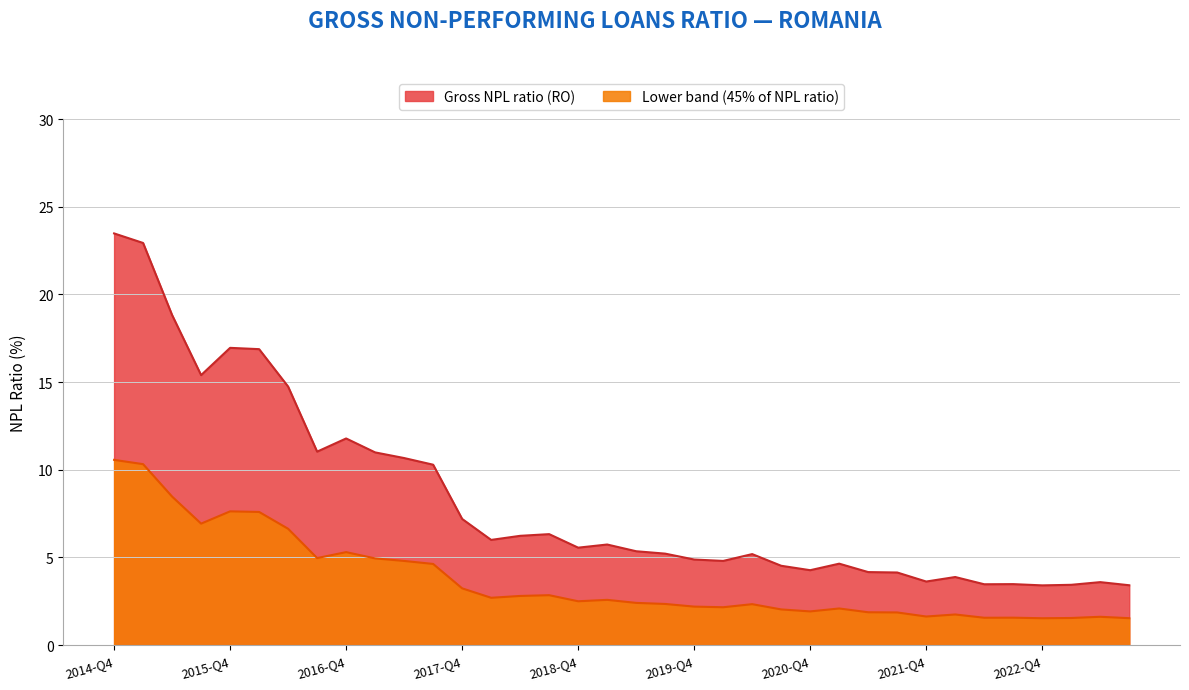

What is the maximum value shown in the chart?

23.5